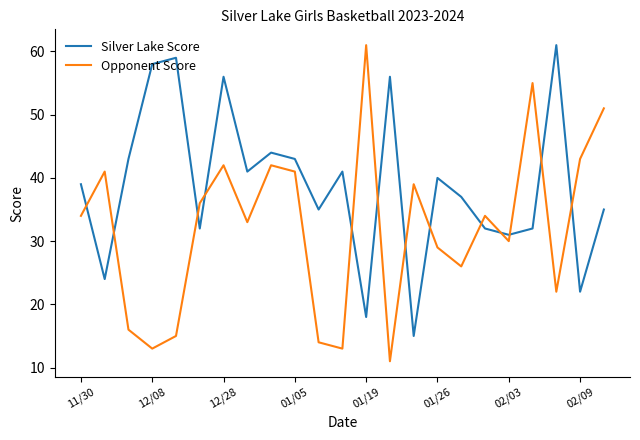

What is the difference between the second highest and second lowest values in the Silver Lake Score series?

41